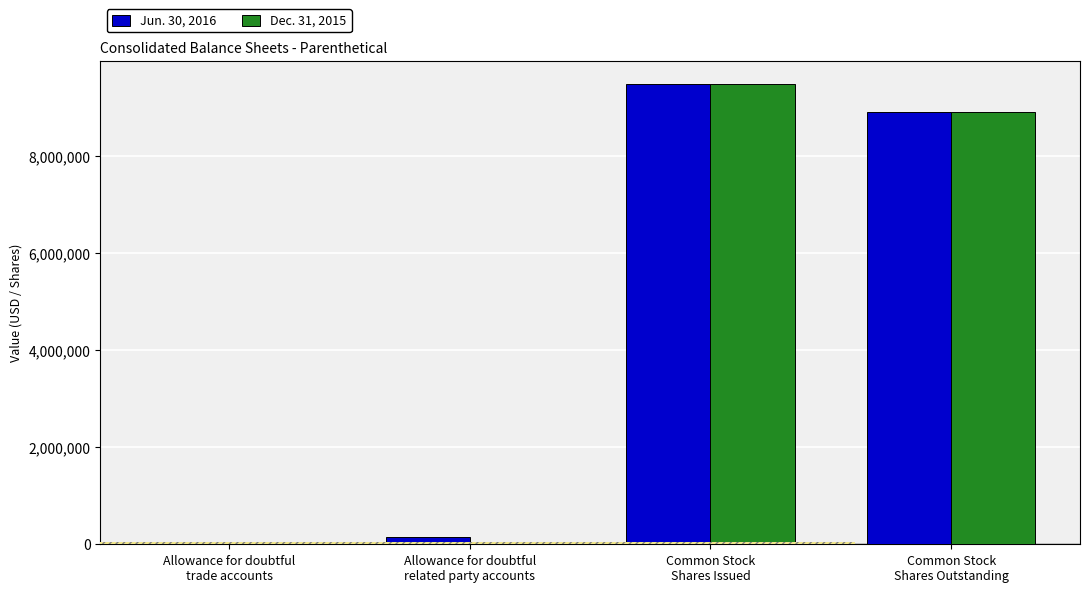

What is the greatest value displayed?

9481826